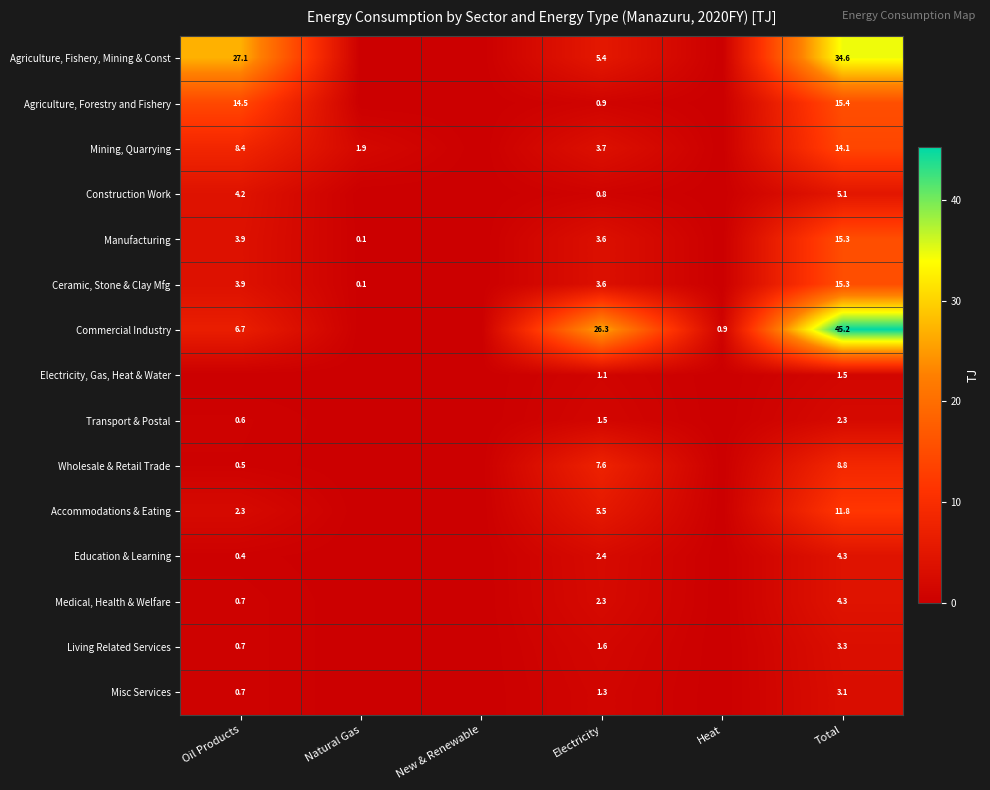

Is it true that Manufacturing equals 24.5 at Total?

False